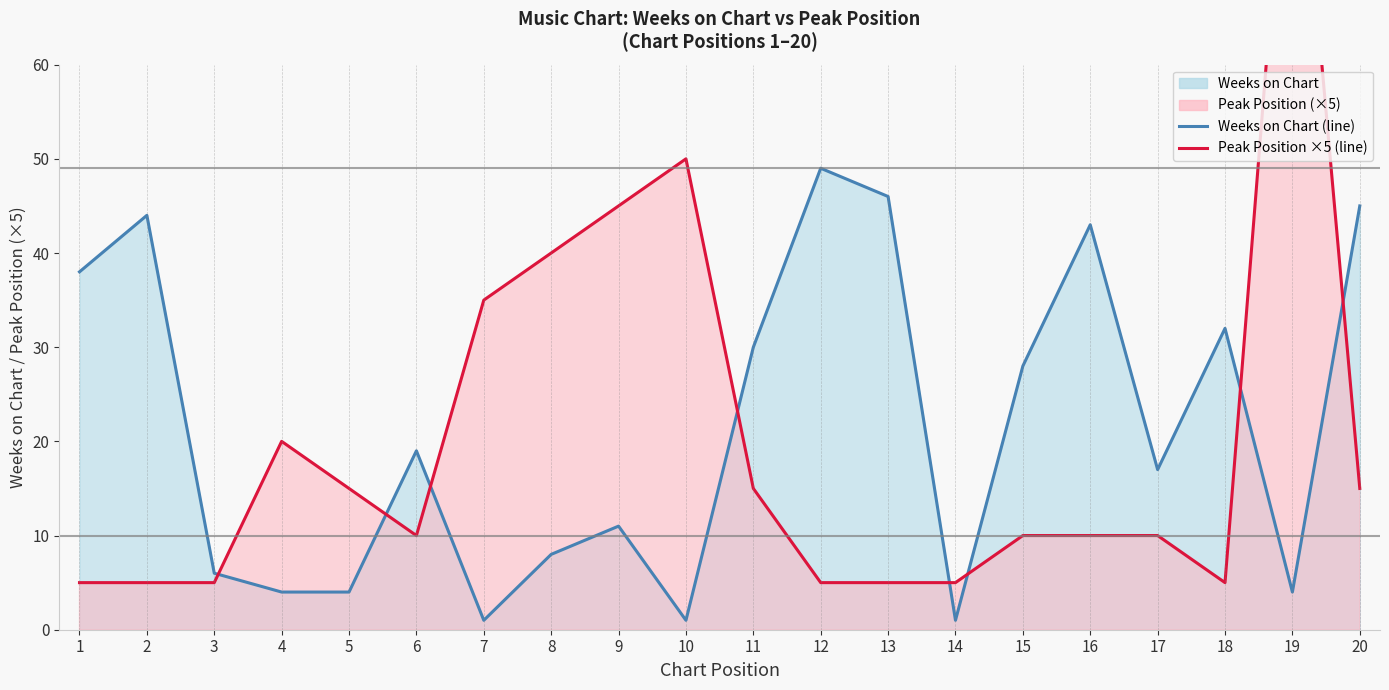

What is the difference between the maximum and second lowest values in the Peak Position series?

90